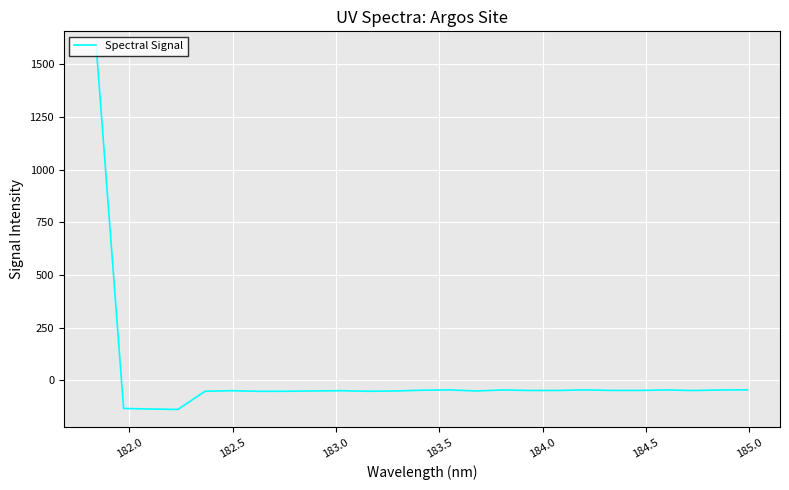

What is the difference between the maximum and minimum values?

1709.9